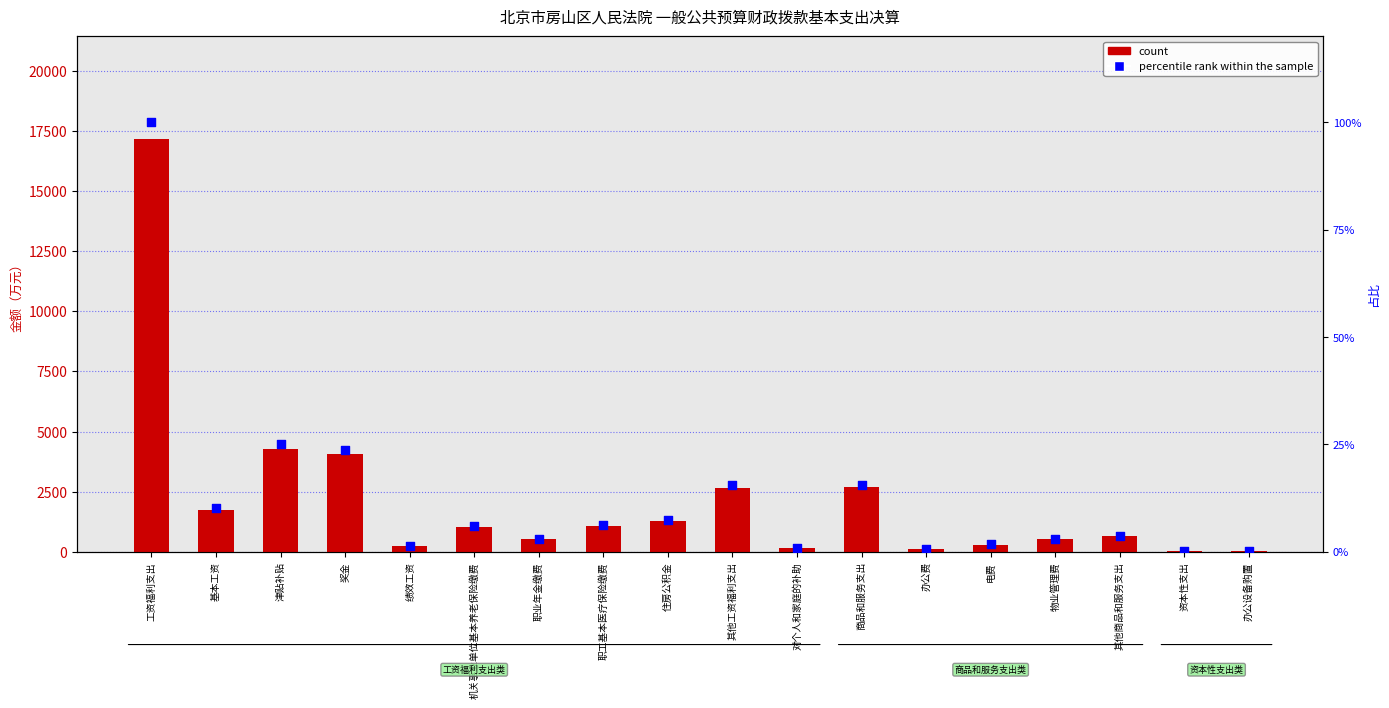

Which series reaches the minimum Y coordinate?

percentile rank within the sample